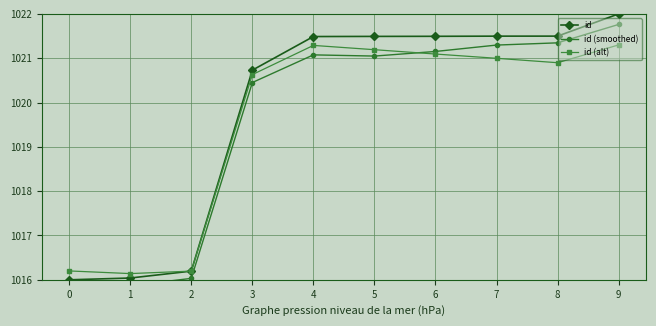

Which series has the largest total across all categories?

id